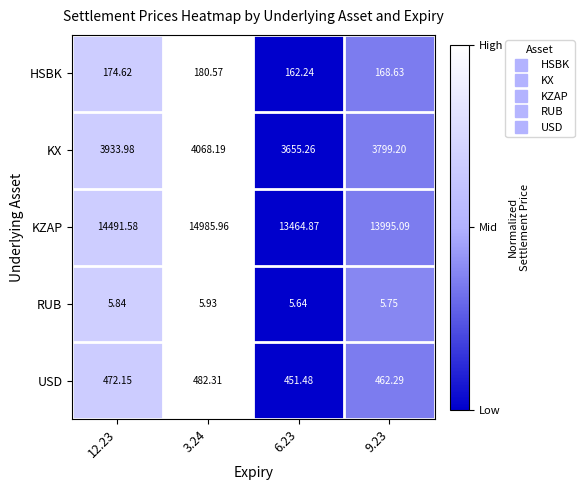

List the series in order of their peak value, lowest first.

RUB, HSBK, USD, KX, KZAP